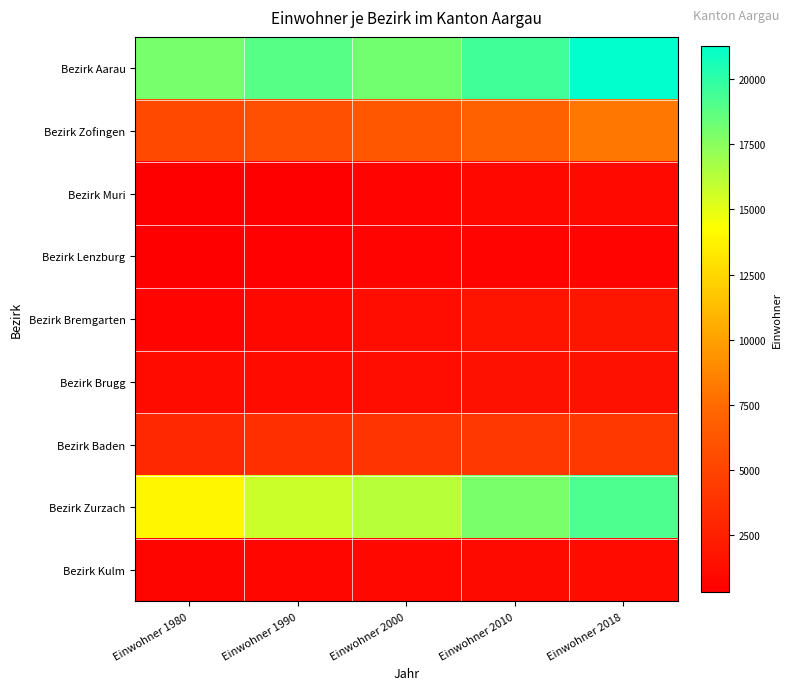

Which series has the largest total across all categories?

Bezirk Aarau